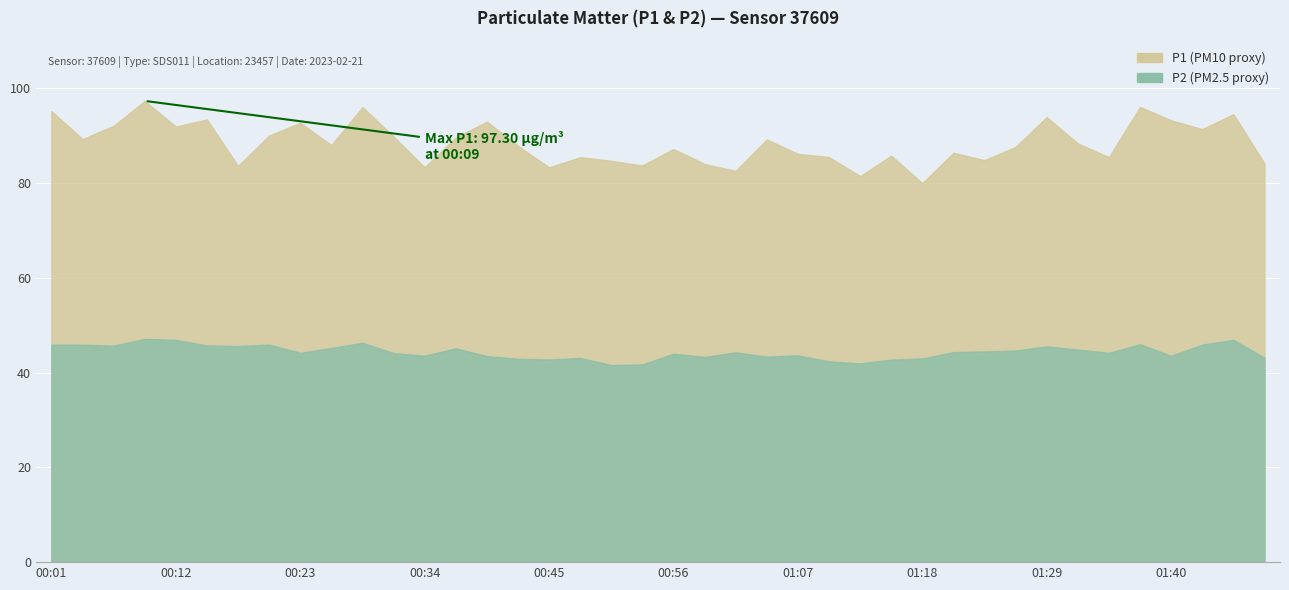

What is the difference between the maximum and minimum values in the P2 series?

5.5